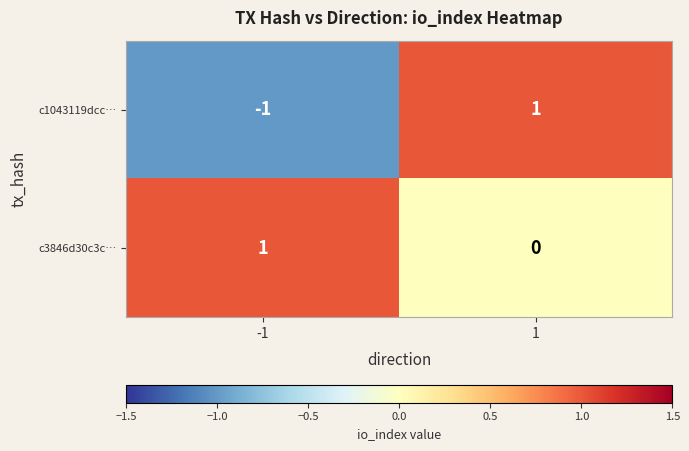

Reading left to right, extract all data points from this chart.

c1043119dcc…: -1	1
c3846d30c3c…: 1	0